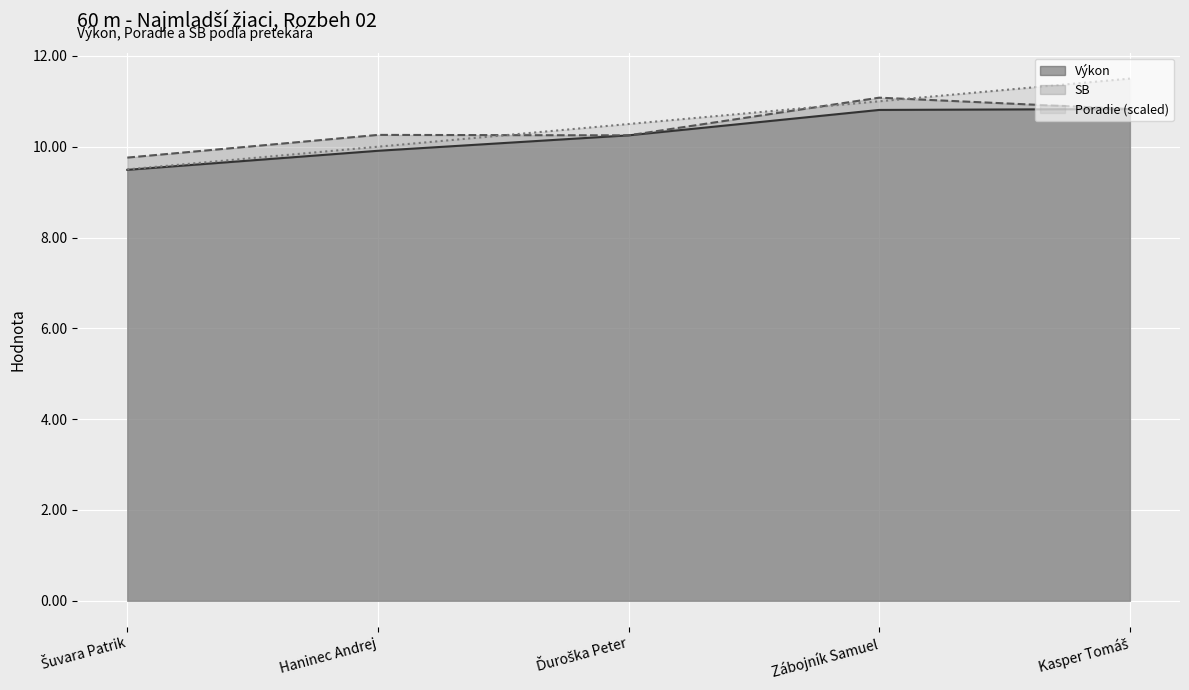

Is it true that SB equals 3.9 at Haninec Andrej?

False